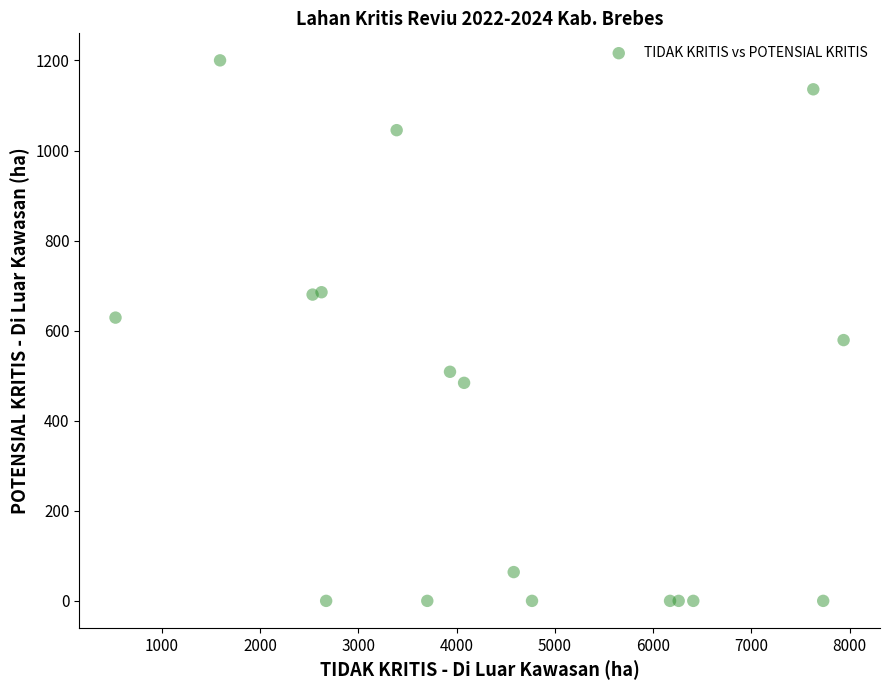

What is the range of X values (max minus min)?

7411.8